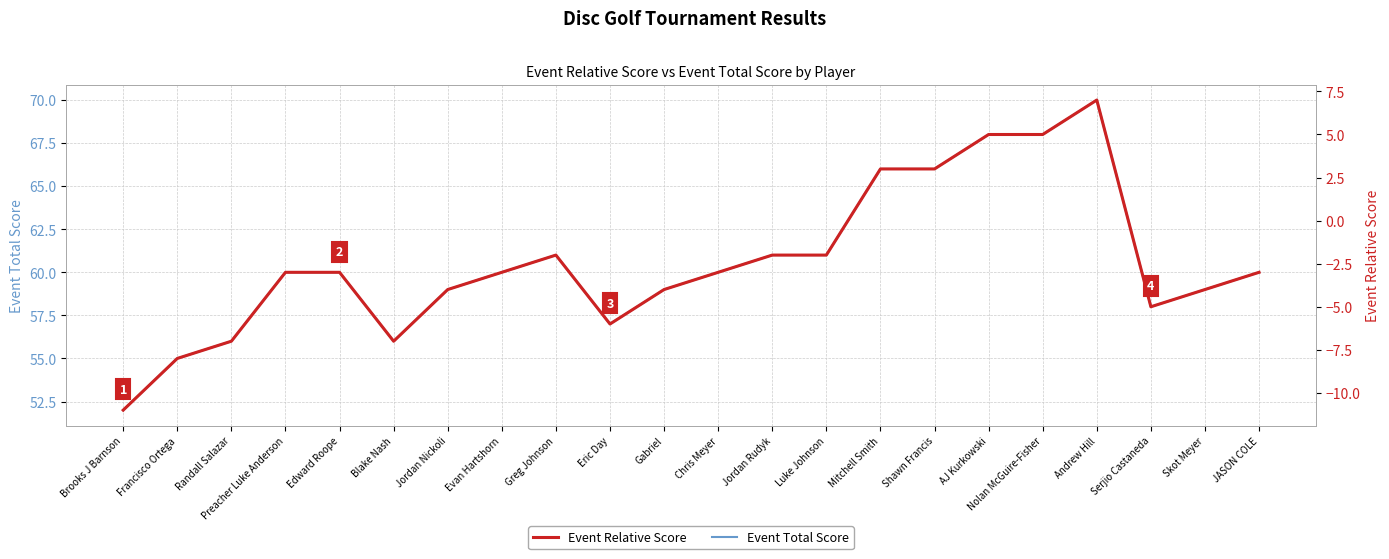

Reading left to right, list all the values displayed in this chart.

Event Total Score: Brooks J Barnson=52	Francisco Ortega=55	Randall Salazar=56	Preacher Luke Anderson=60	Edward Roope=60	Blake Nash=56	Jordan Nickoli=59	Evan Hartshorn=60	Greg Johnson=61	Eric Day=57	Gabriel=59	Chris Meyer=60	Jordan Rudyk=61	Luke Johnson=61	Mitchell Smith=66	Shawn Francis=66	AJ Kurkowski=68	Nolan McGuire-Fisher=68	Andrew Hill=70	Serjio Castaneda=58	Skot Meyer=59	JASON COLE=60
Event Relative Score: Brooks J Barnson=-11	Francisco Ortega=-8	Randall Salazar=-7	Preacher Luke Anderson=-3	Edward Roope=-3	Blake Nash=-7	Jordan Nickoli=-4	Evan Hartshorn=-3	Greg Johnson=-2	Eric Day=-6	Gabriel=-4	Chris Meyer=-3	Jordan Rudyk=-2	Luke Johnson=-2	Mitchell Smith=3	Shawn Francis=3	AJ Kurkowski=5	Nolan McGuire-Fisher=5	Andrew Hill=7	Serjio Castaneda=-5	Skot Meyer=-4	JASON COLE=-3